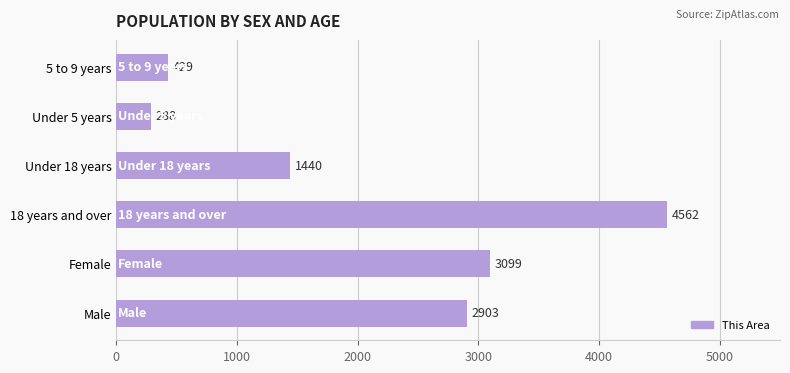

At which label is the value closest to 2425?

Male